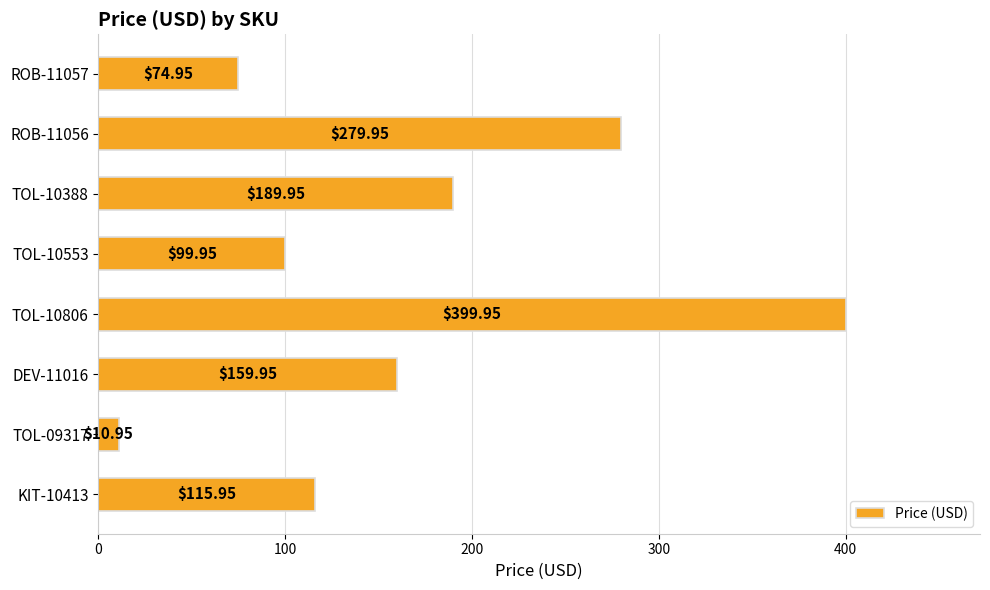

What is the sum of all values?

1331.6